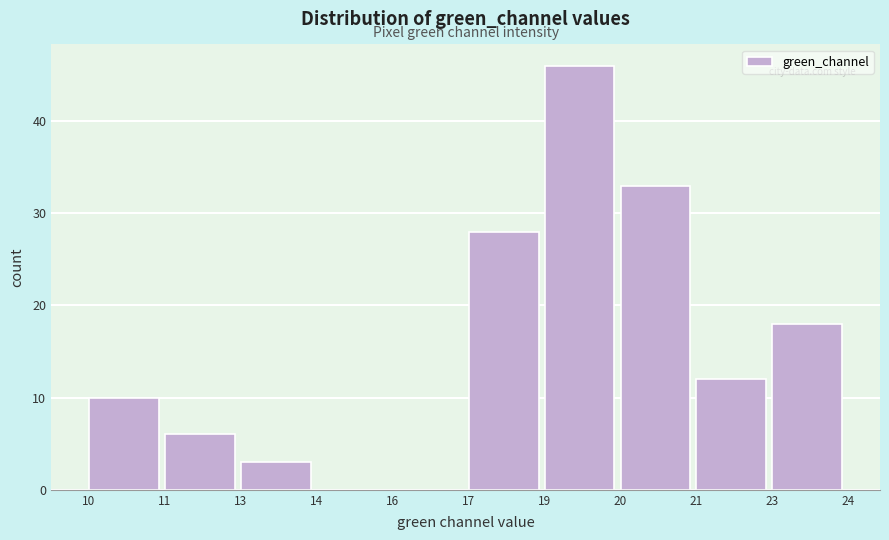

Reading right to left, transcribe all the data shown in this chart.

23=18	21=12	20=33	19=46	17=28	16=0	14=0	13=3	11=6	10=10